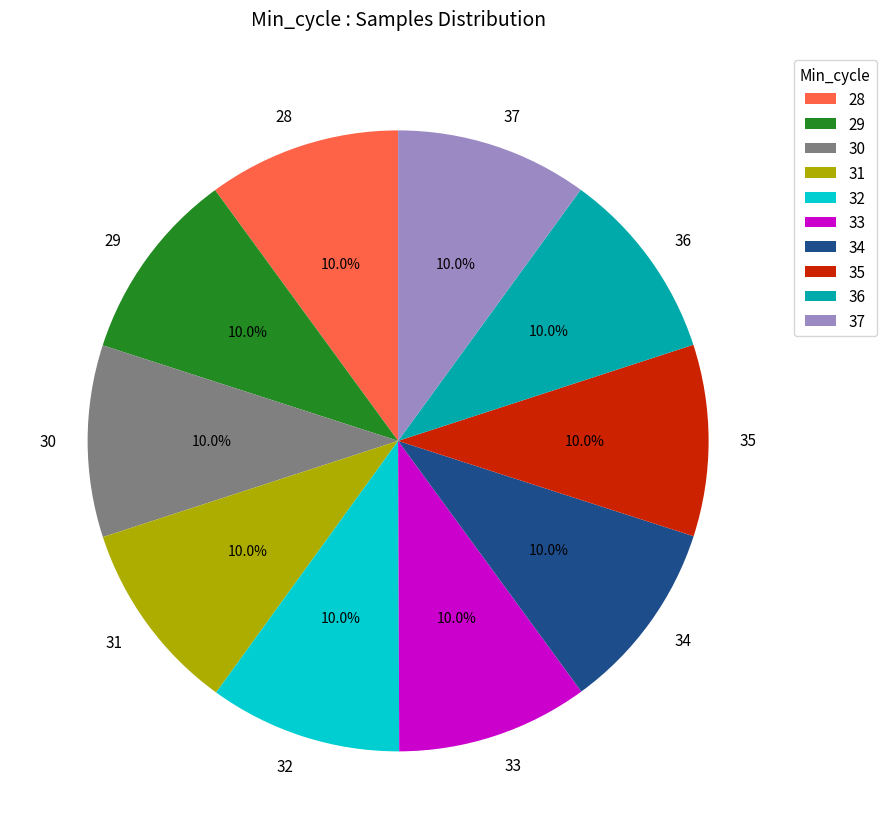

What is the ratio of the value at 29 to the value at 36?

1.0